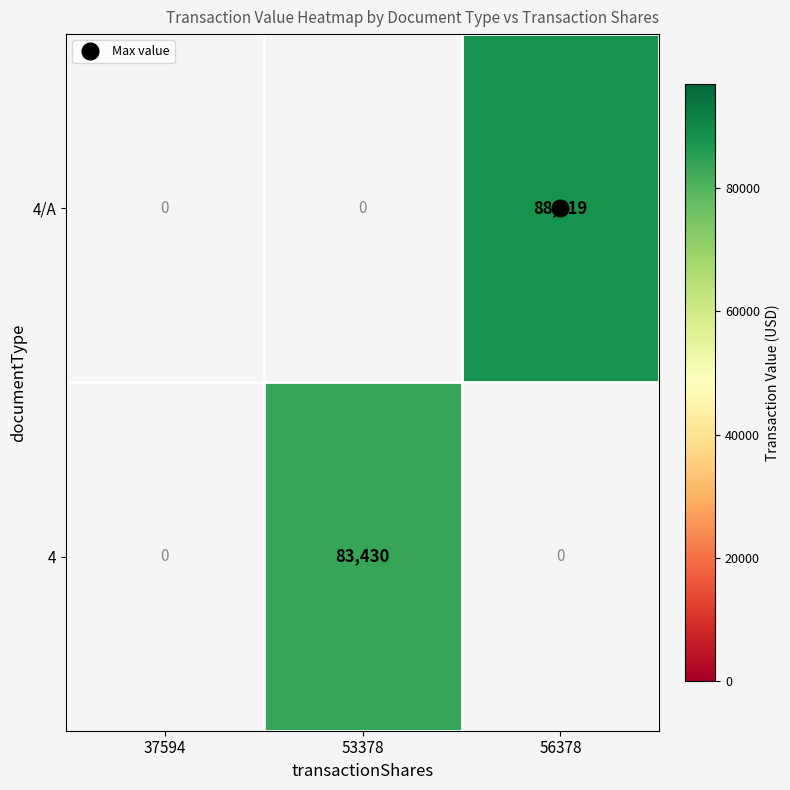

List the series in order of their peak value, highest first.

4/A, 4